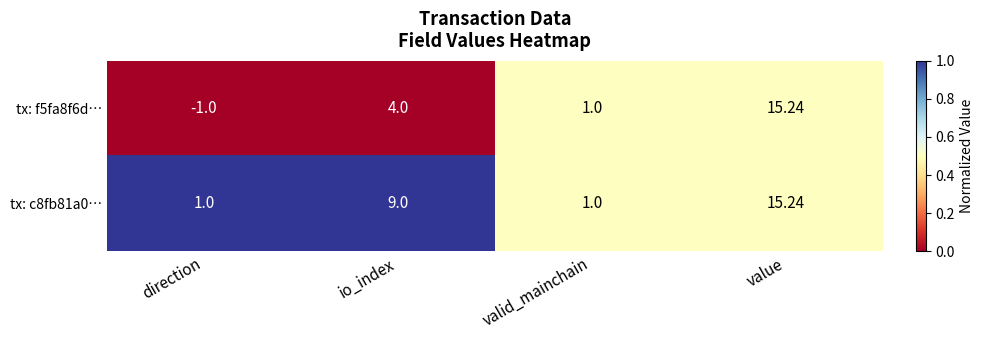

Which series has the widest spread of values?

tx: f5fa8f6d…